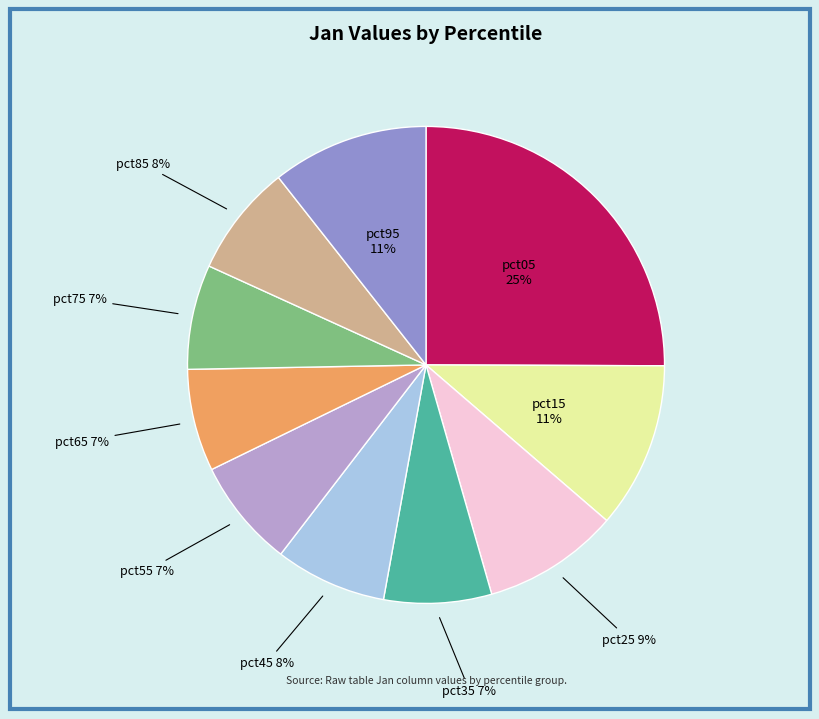

Does any single category account for the majority?

No